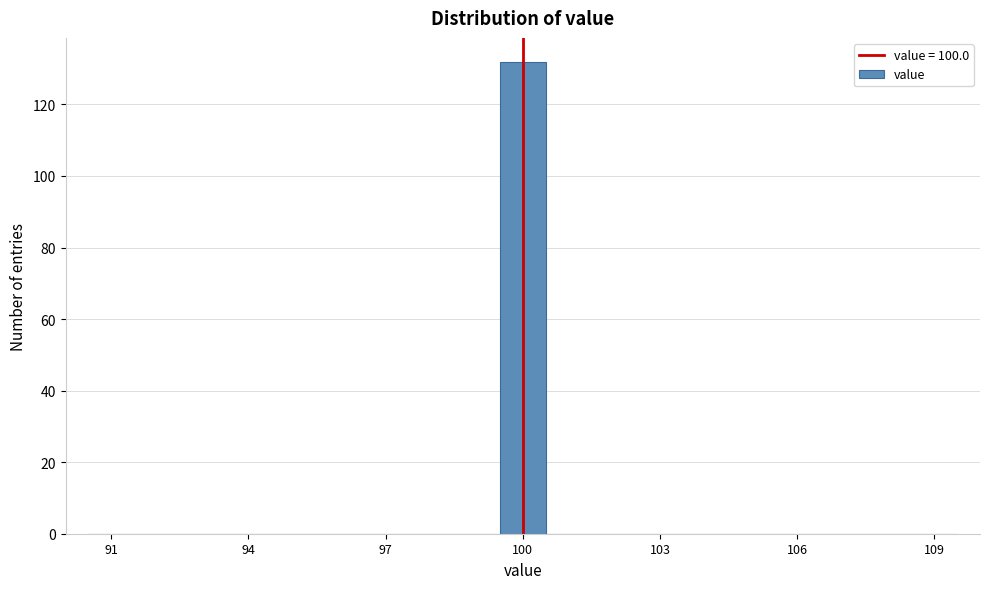

Around what value on the x-axis is the tallest bar? Give the approximate position of its centre, as read against the axis.

100.0